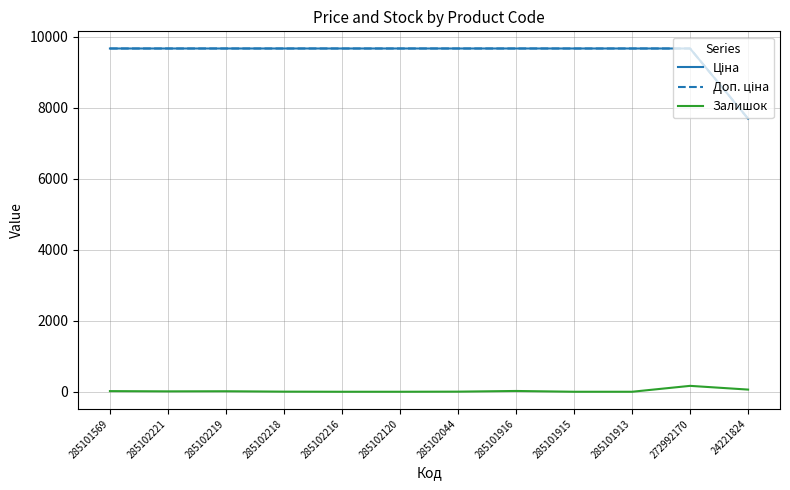

Does the chart have visible grid lines?

Yes